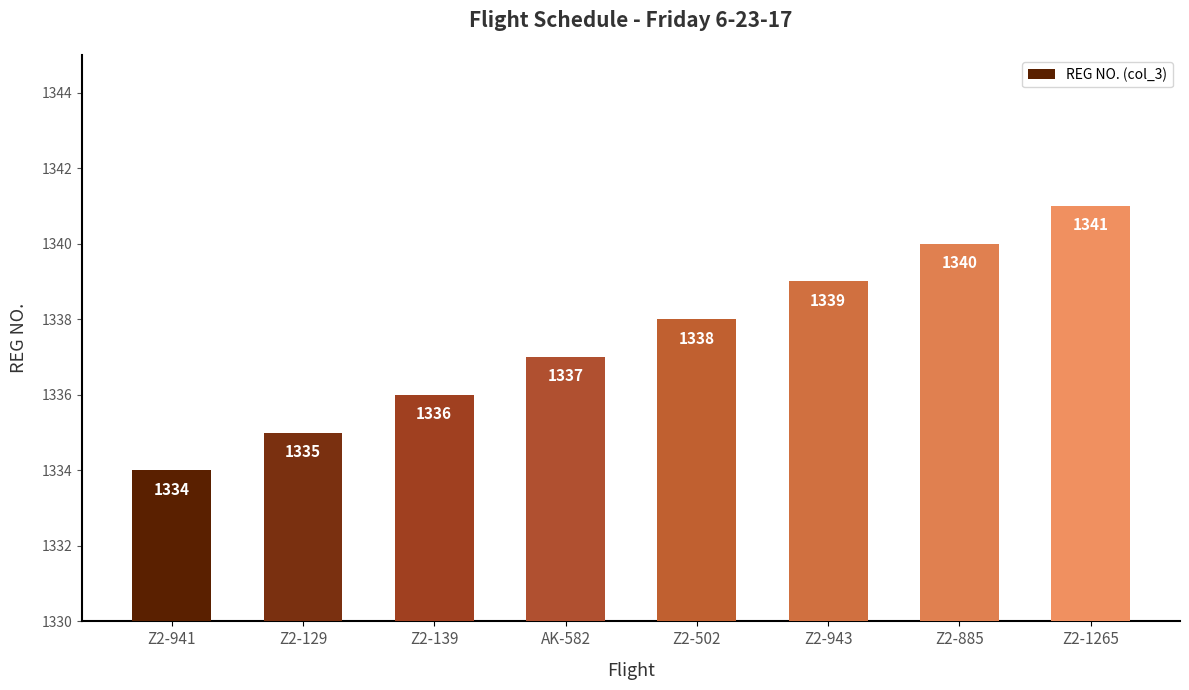

Are the bars grouped side by side (vs. stacked)?

No